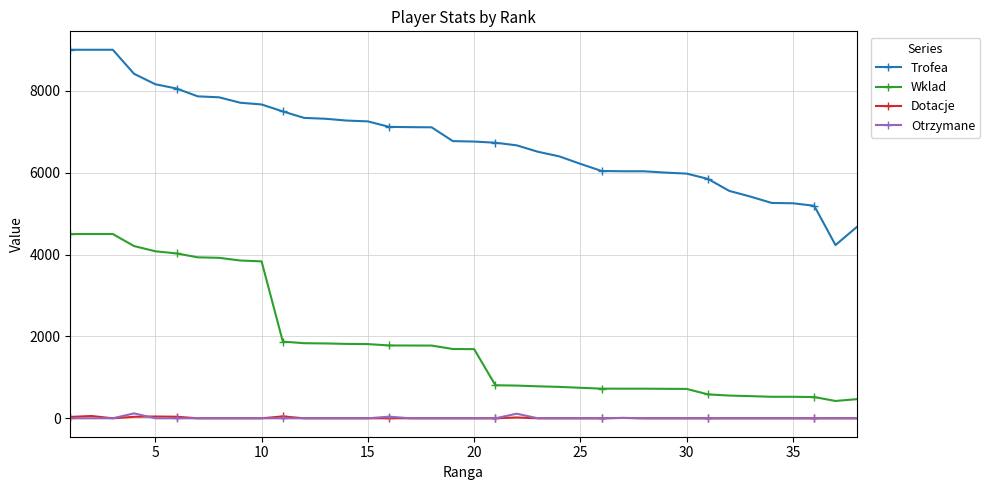

True or false: Otrzymane and Wklad intersect in this chart.

False